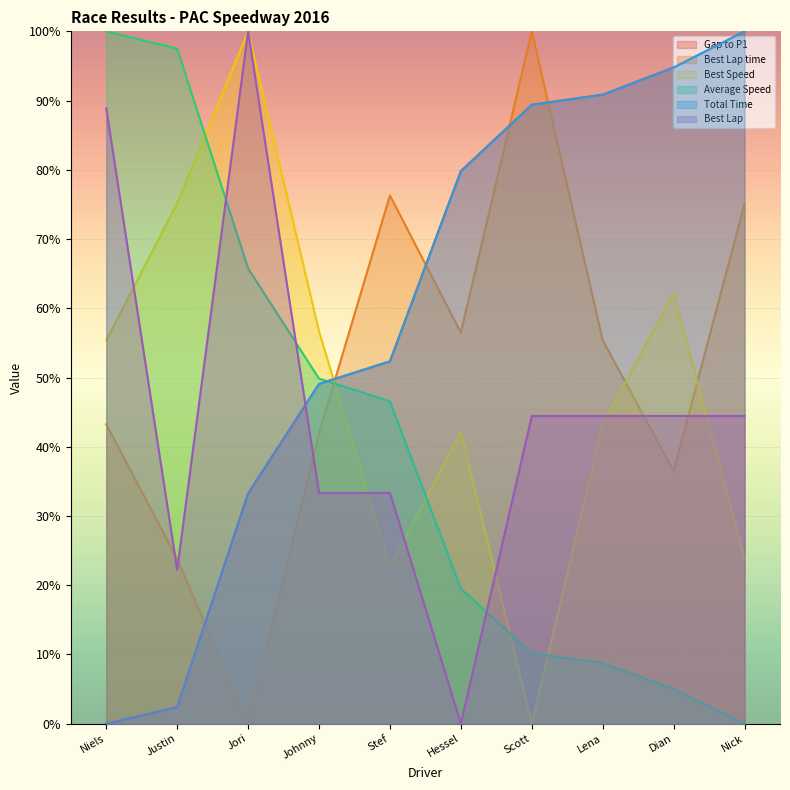

How many lines are shown in the chart?

6